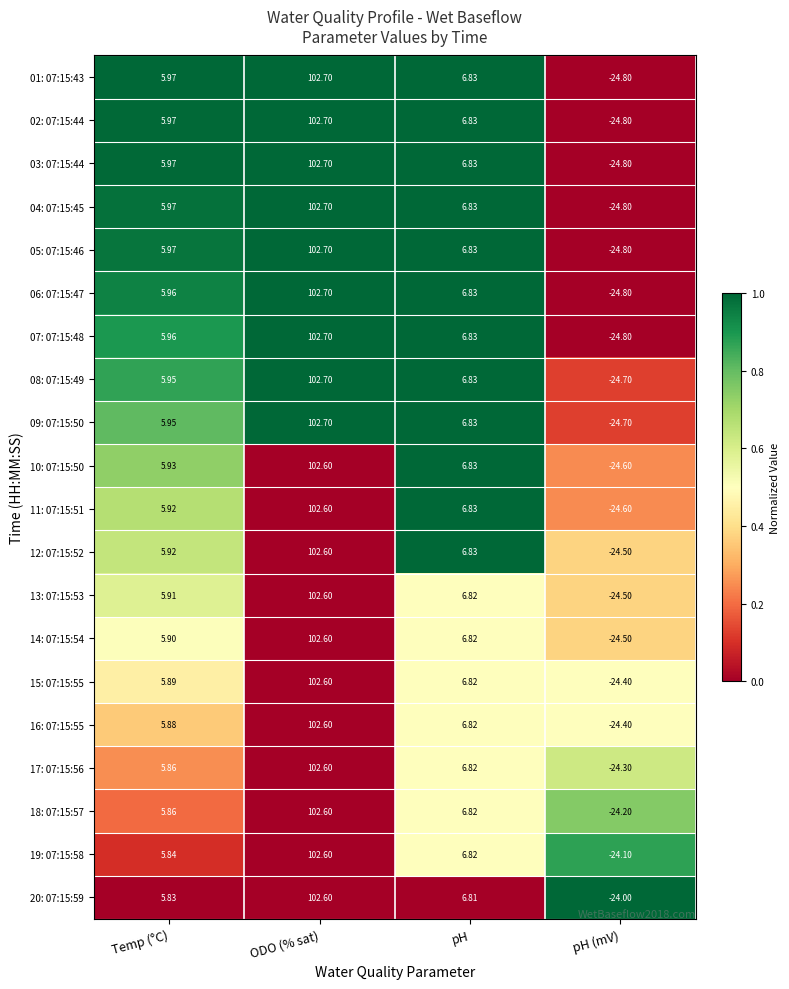

At which label does 07: 07:15:48 reach its peak?

ODO (% sat)